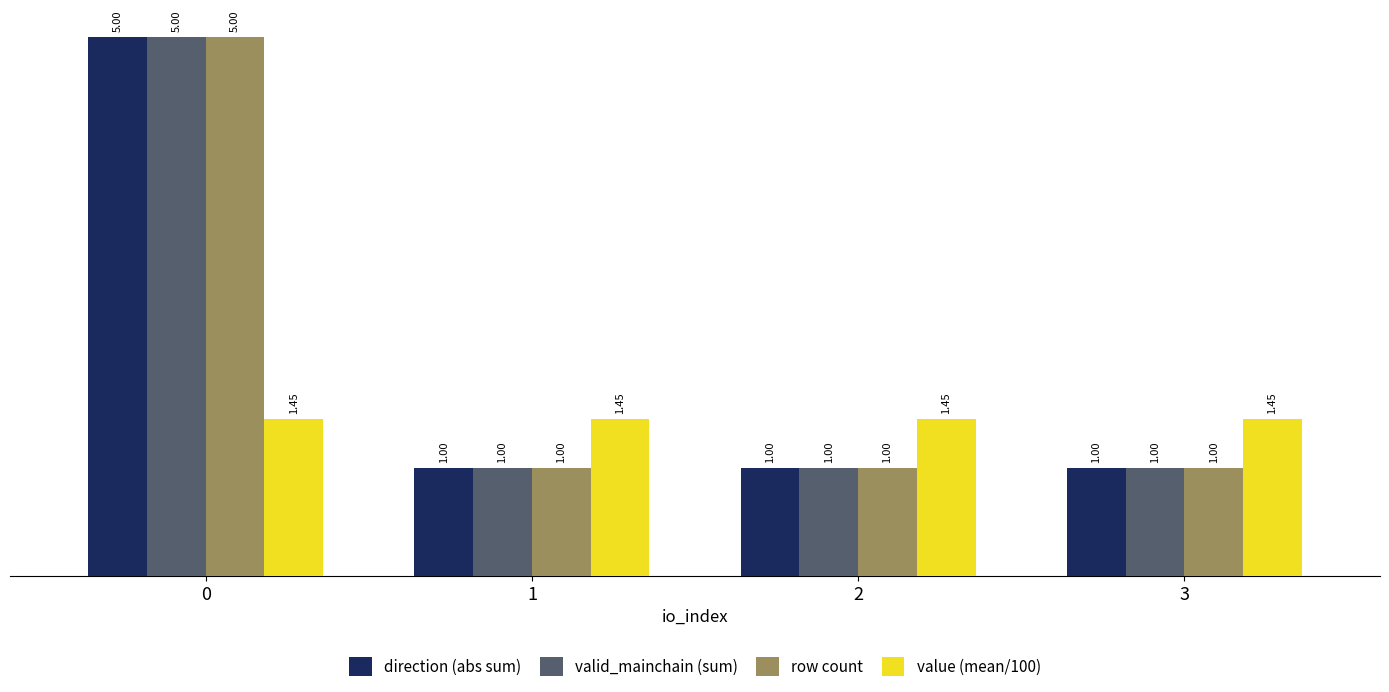

What is the minimum value for valid_mainchain (sum)?

1.0